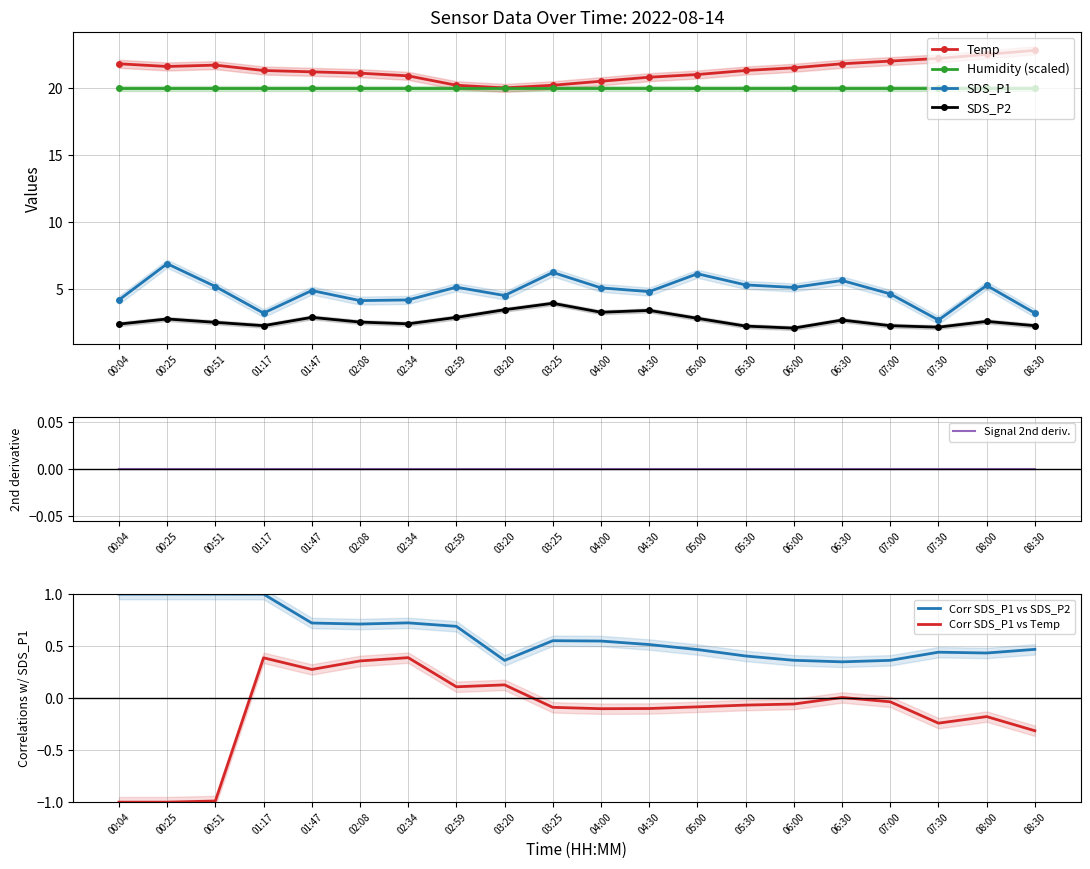

The Temp series shows 22.5 at 08:00. True or false?

True